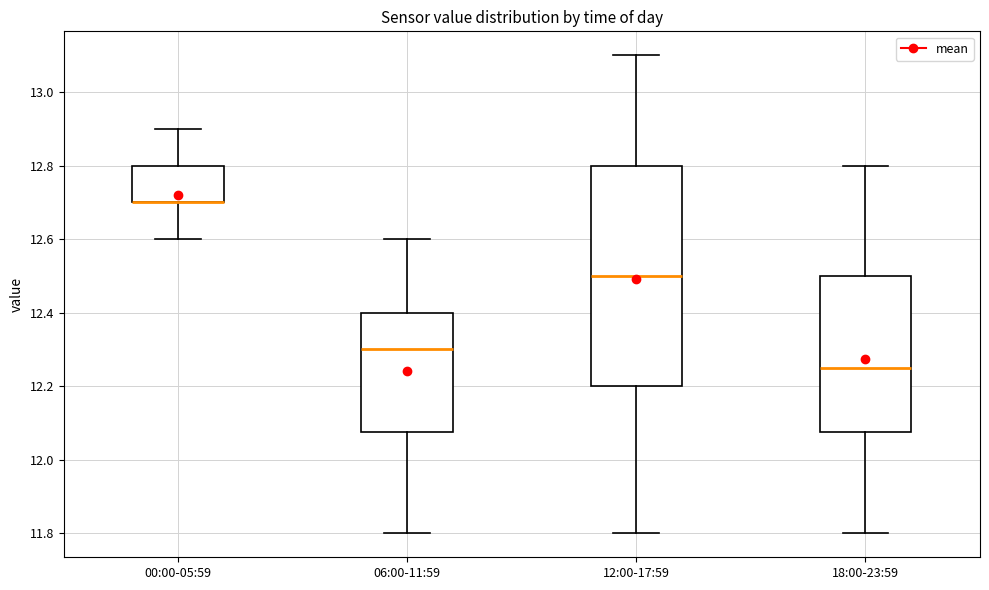

Reading left to right, read every box against the y-axis: the position of its median line, the range the box covers, and the ends of its whiskers. The values are not printed on the chart, so give them approximately, as read against the axis.

00:00-05:59: median 12.70 (drawn on the box's lower edge), box 12.70 to 12.80, whiskers 12.60 to 12.90
06:00-11:59: median 12.30, box 12.08 to 12.40, whiskers 11.80 to 12.60
12:00-17:59: median 12.50, box 12.20 to 12.80, whiskers 11.80 to 13.10
18:00-23:59: median 12.26, box 12.08 to 12.50, whiskers 11.80 to 12.80